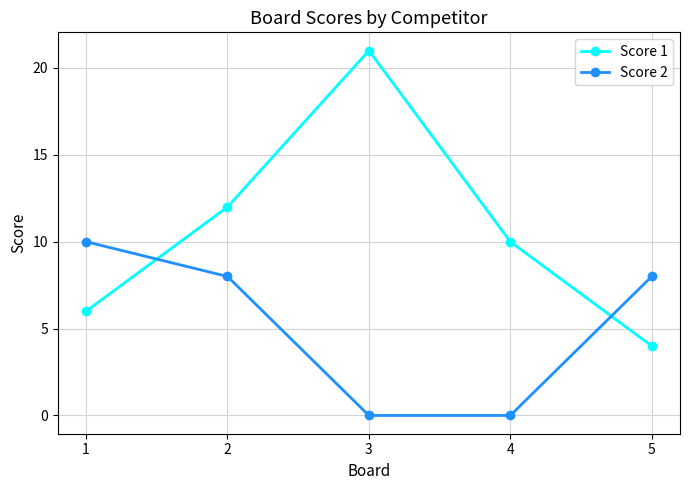

Does the chart display data point markers on the line(s)?

Yes